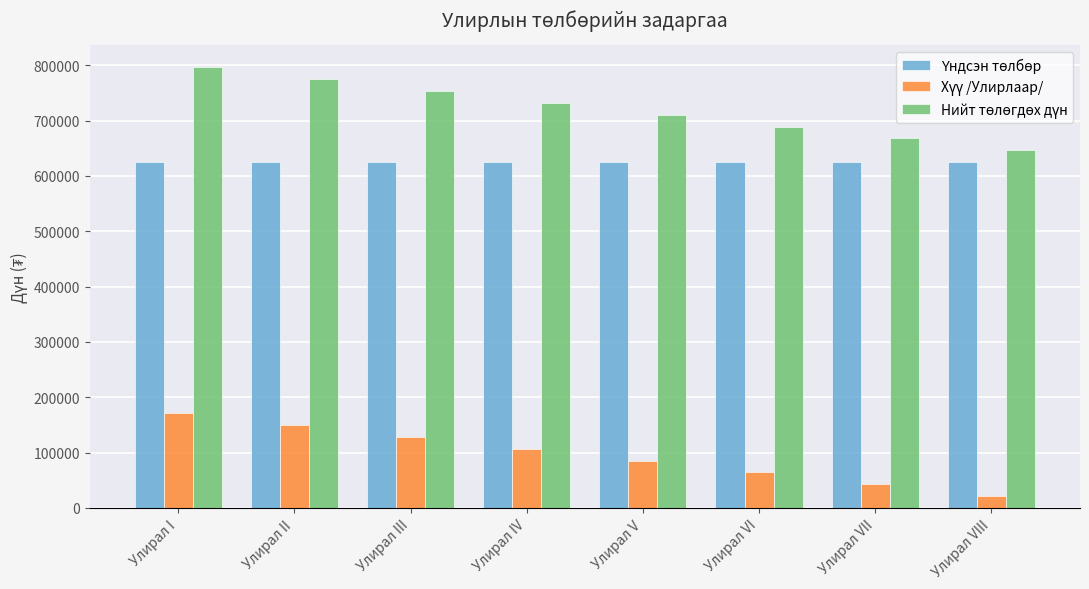

Which label corresponds to the largest value in the chart?

Улирал I